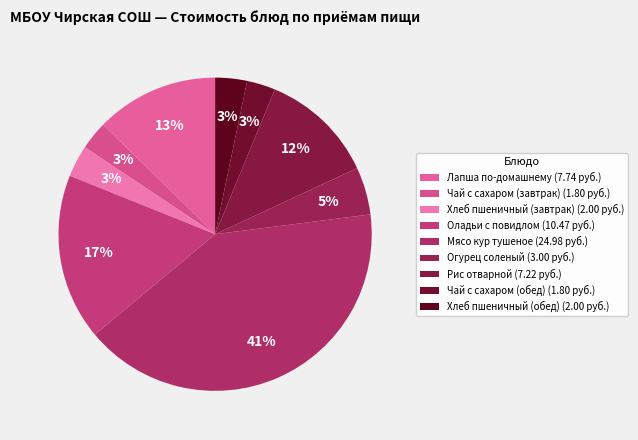

To the nearest percent, what percentage of the pie is Лапша по-домашнему?

13%